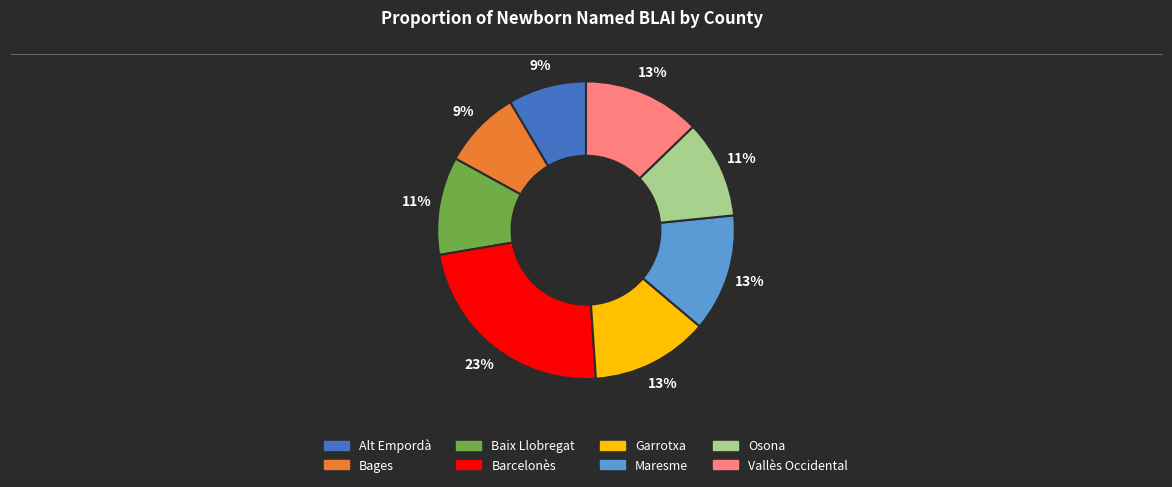

To the nearest percent, what portion does Garrotxa represent?

13%